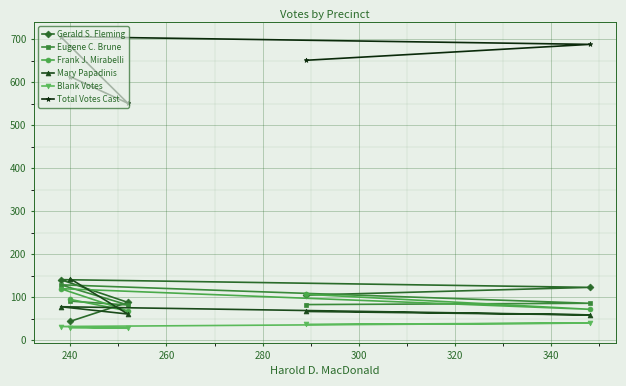

Which series has the largest total across all categories?

Total Votes Cast